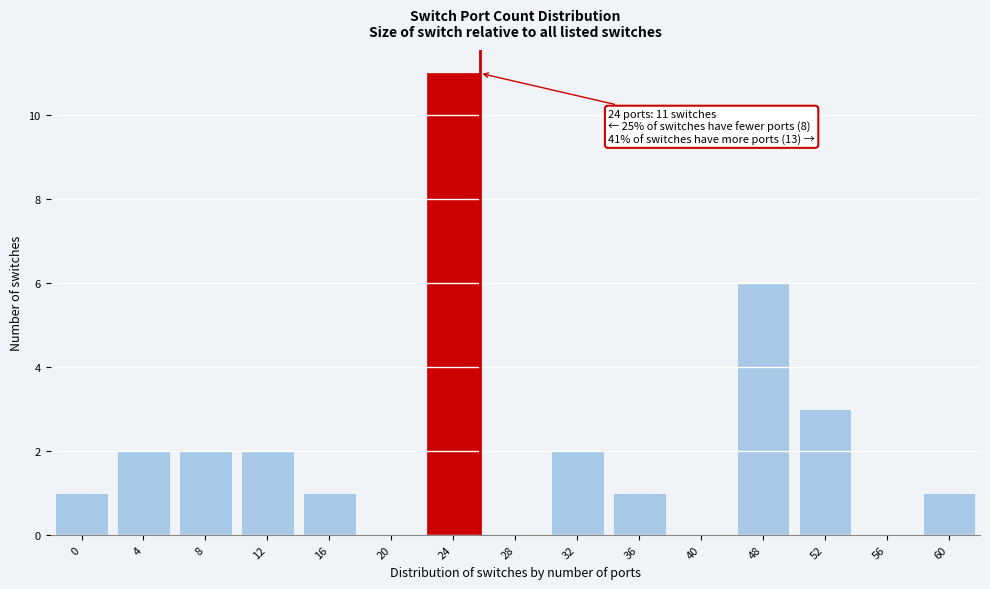

Reading left to right, transcribe all the data shown in this chart.

0=1	4=2	8=2	12=2	16=1	20=0	24=11	28=0	32=2	36=1	40=0	48=6	52=3	56=0	60=1